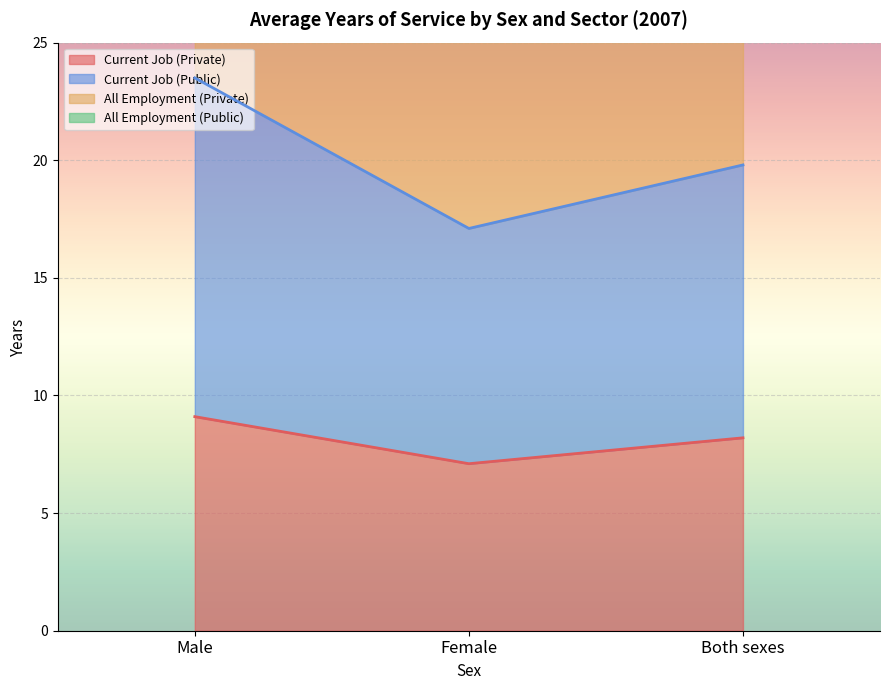

How many categories are shown in the chart?

3